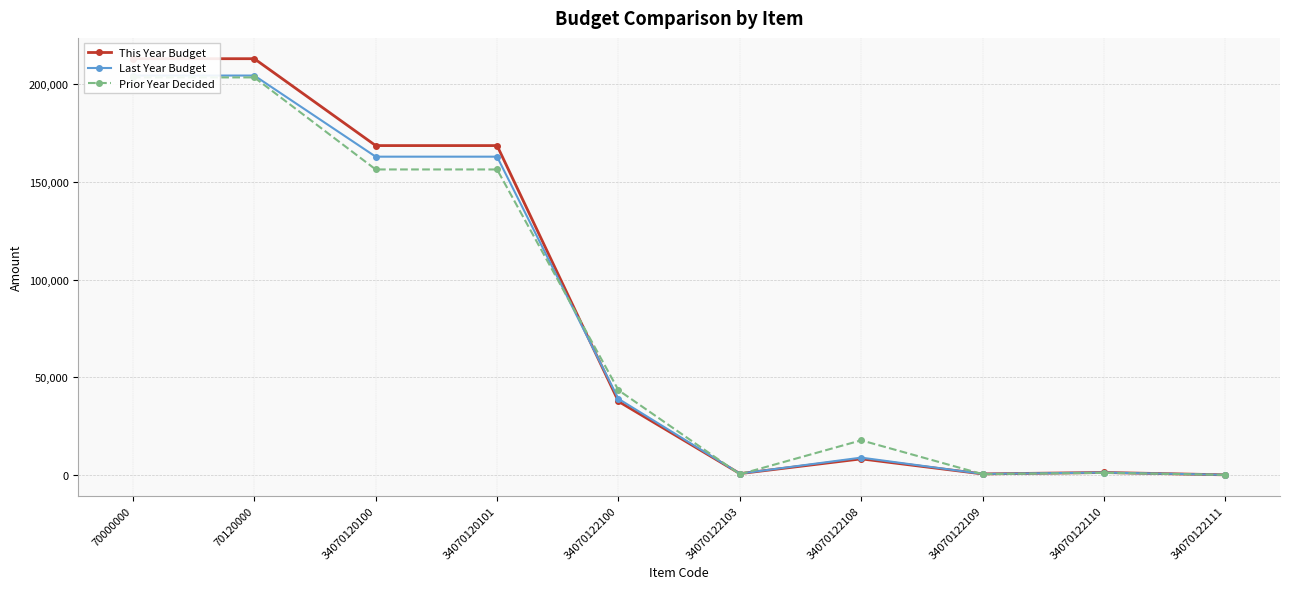

True or false: Prior Year Decided and Last Year Budget cross at least once.

True